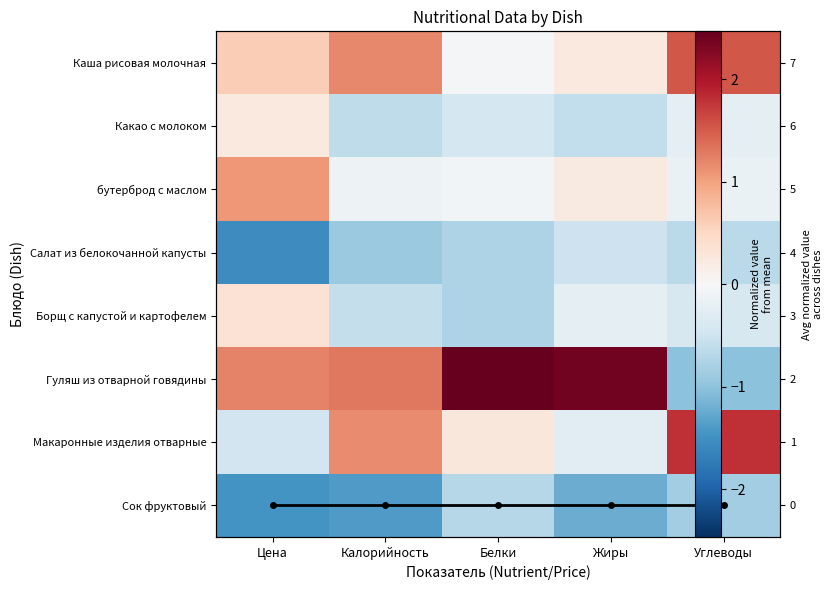

What is the difference between the maximum and minimum values in the бутерброд с маслом series?

1.2